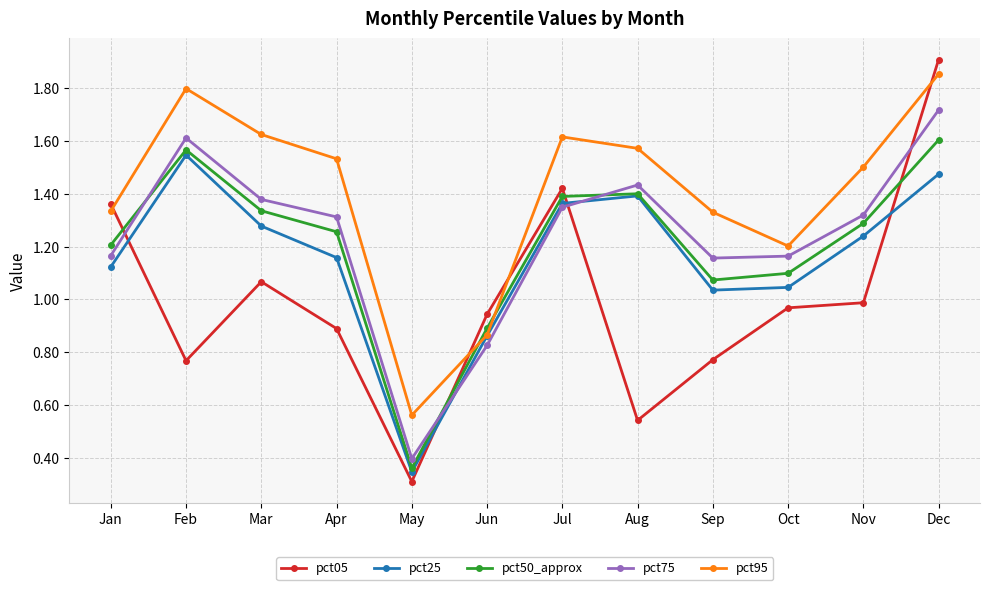

True or false: pct25 has a value of 1.7 at Apr.

False